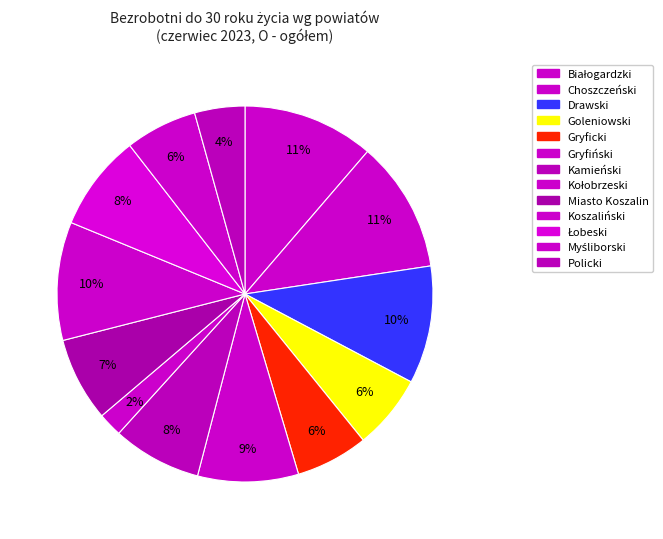

To the nearest percent, what is the difference between the largest and smallest slice percentages?

9%